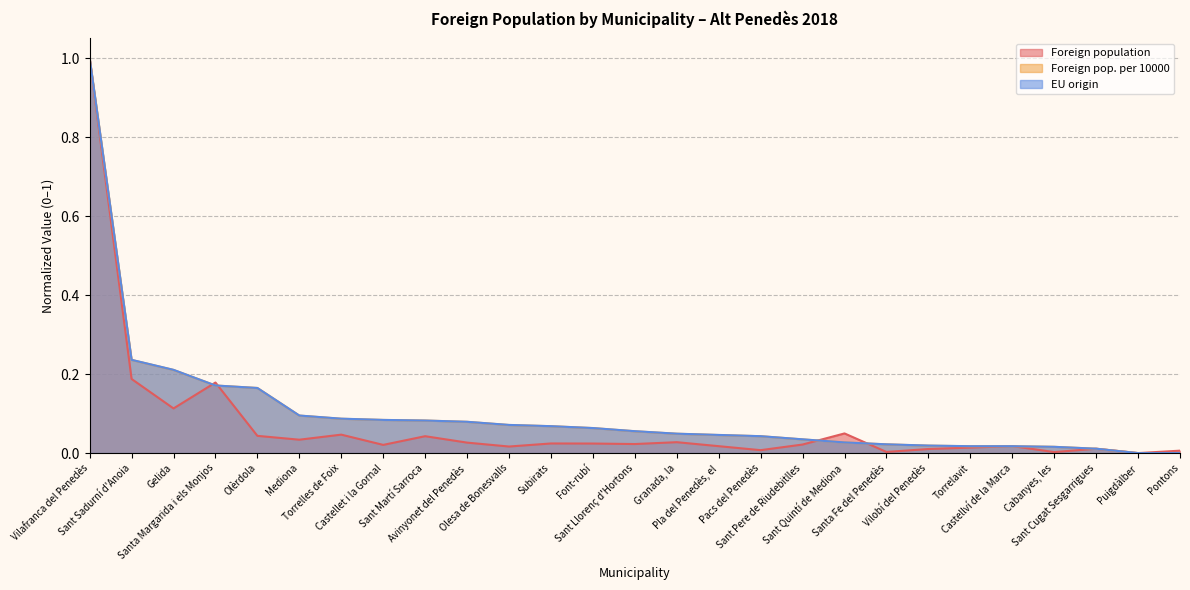

Does the chart have visible grid lines?

Yes